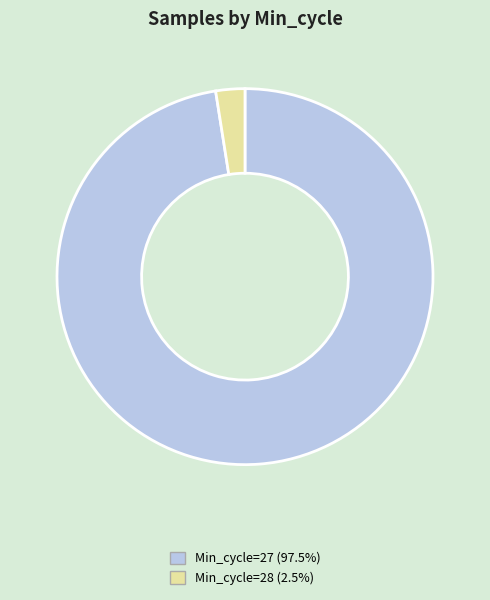

Does Min_cycle=27 (97.5%) account for over 50% of the chart?

Yes